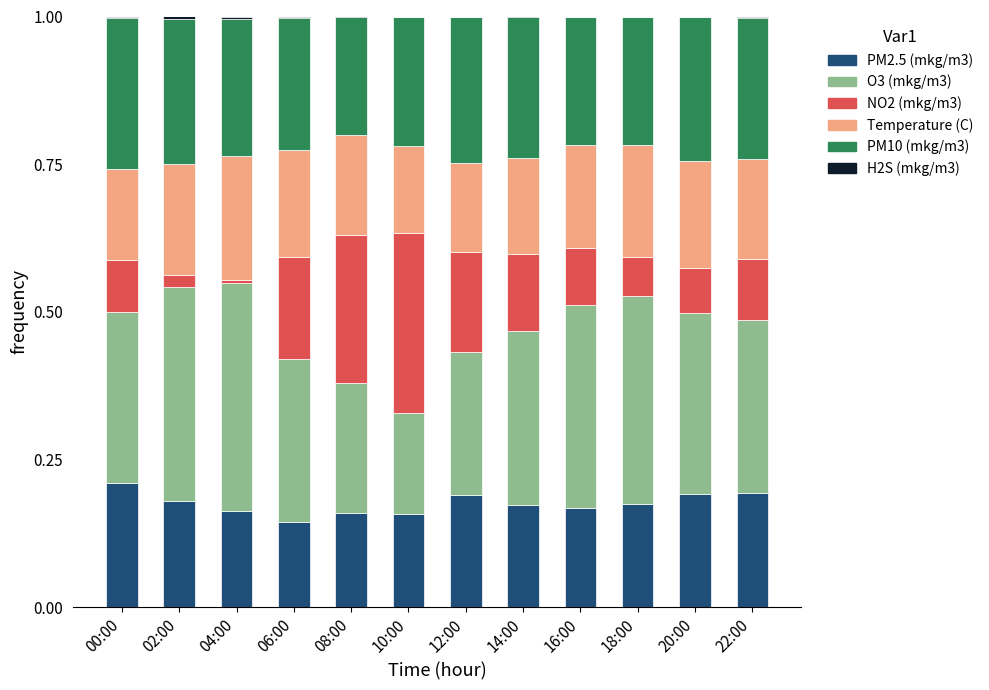

Are the bars horizontal?

No